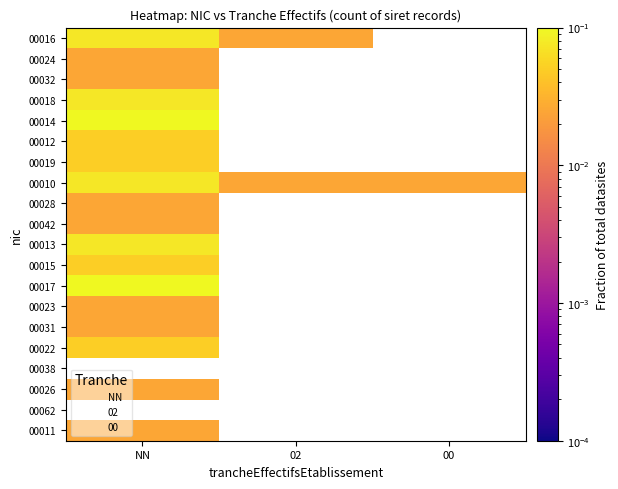

At which label does 00015 reach its peak?

NN